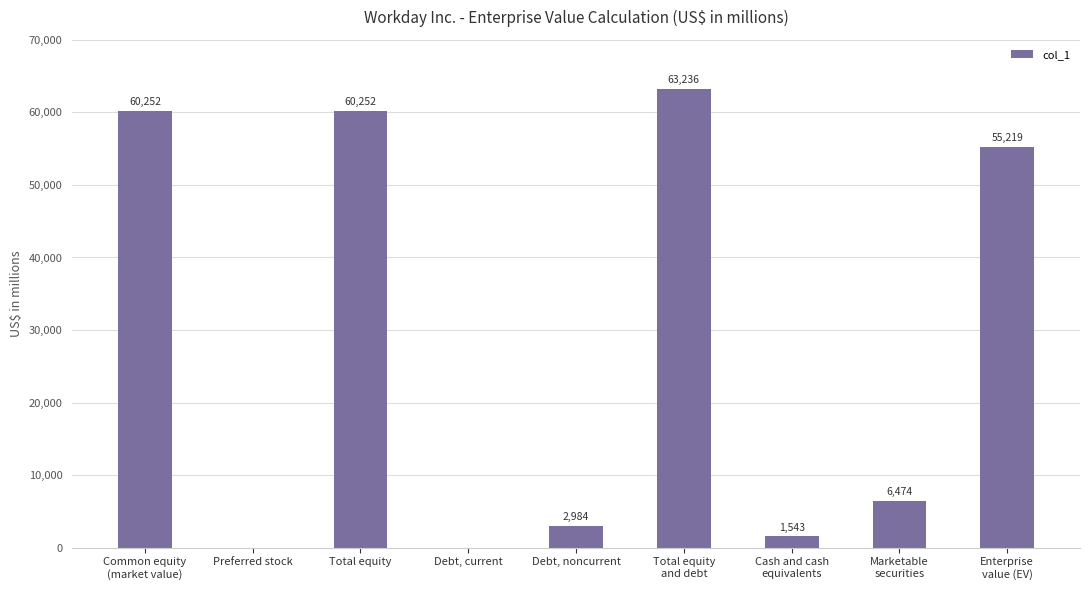

How many data points does each series have?

9